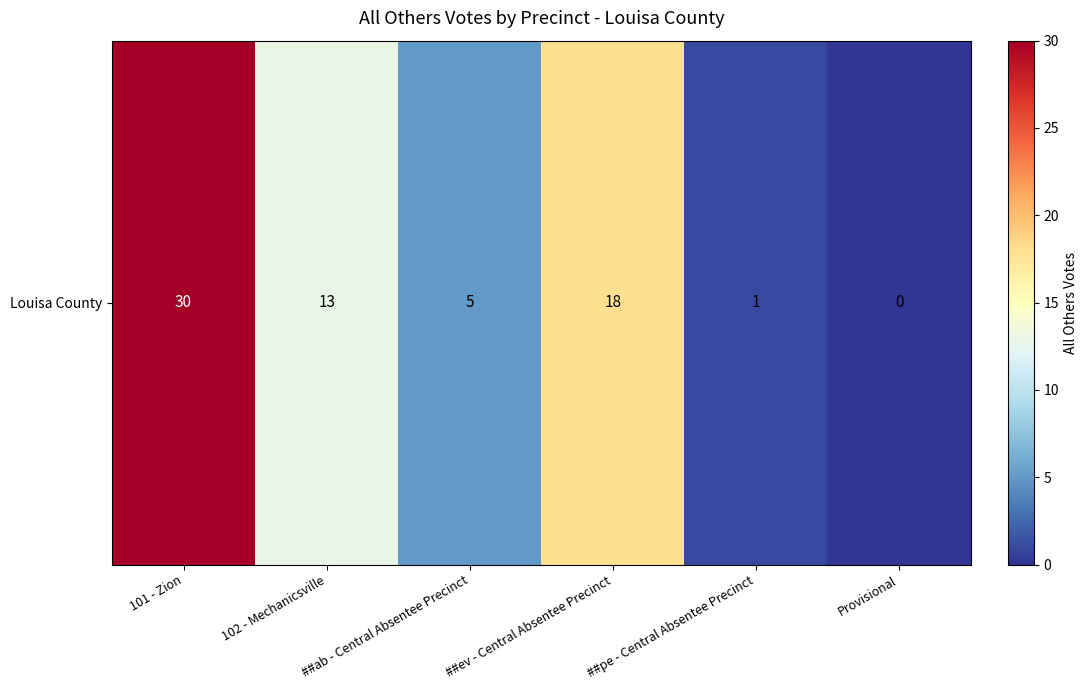

Is it true that the value at 102 - Mechanicsville is 23?

False